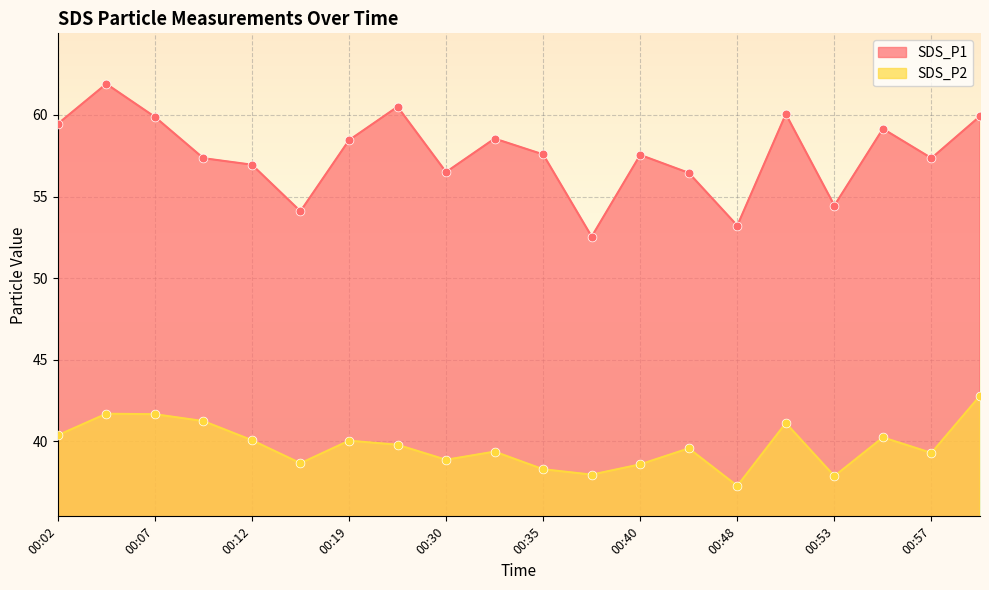

Which series reaches the minimum Y coordinate?

SDS_P2